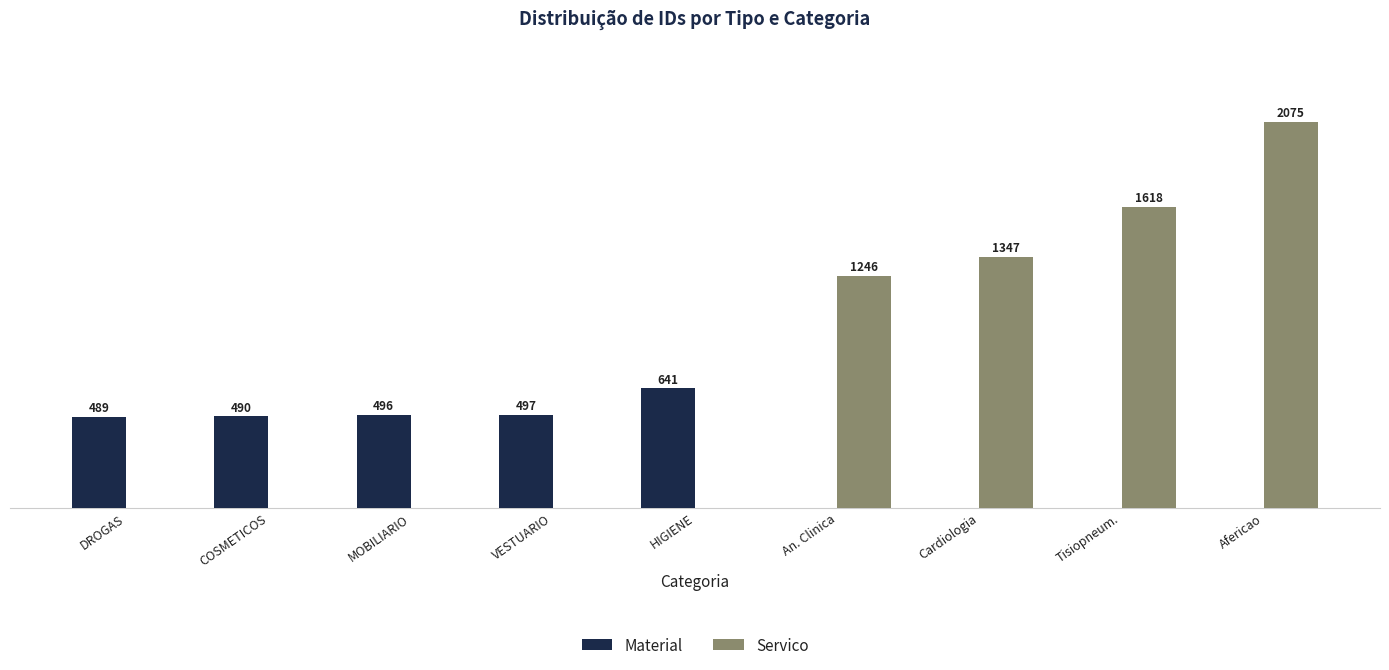

At which label is Material closest to 320?

DROGAS